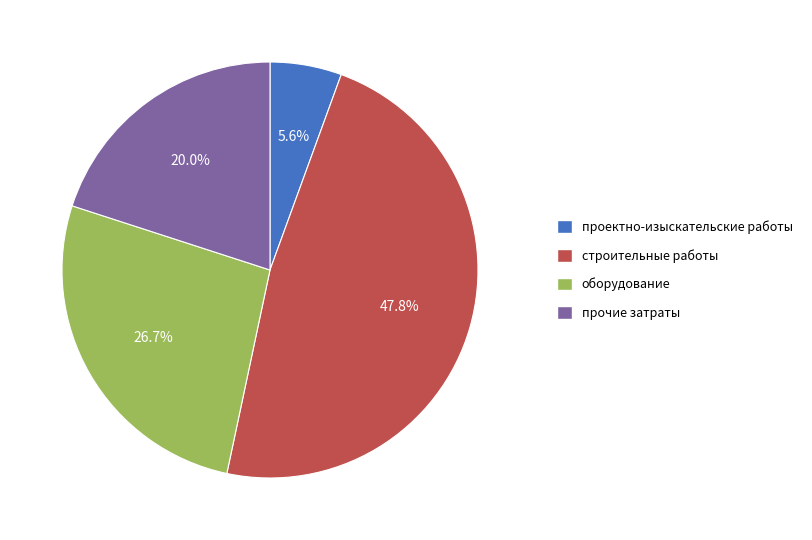

Which has a higher value, проектно-изыскательские работы or прочие затраты?

прочие затраты